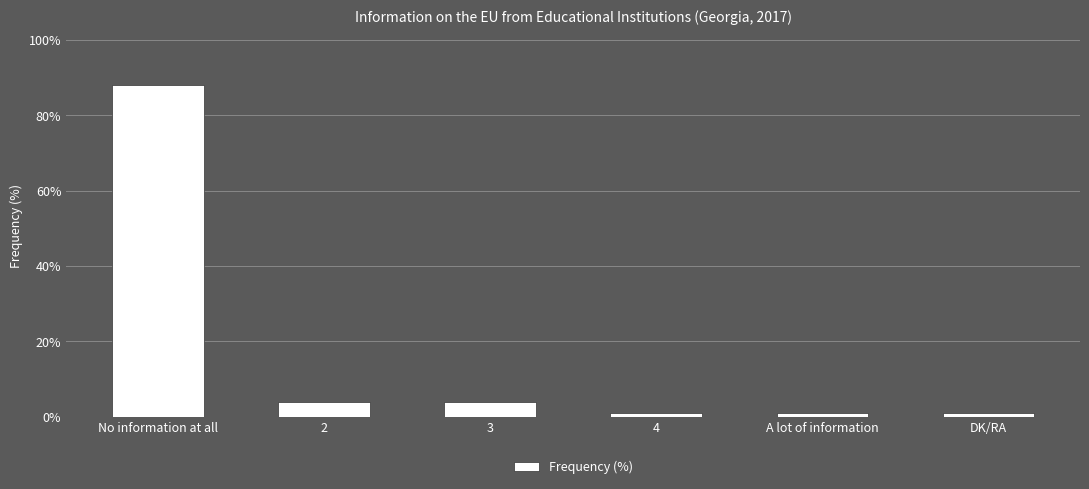

What position from the right is 4?

3